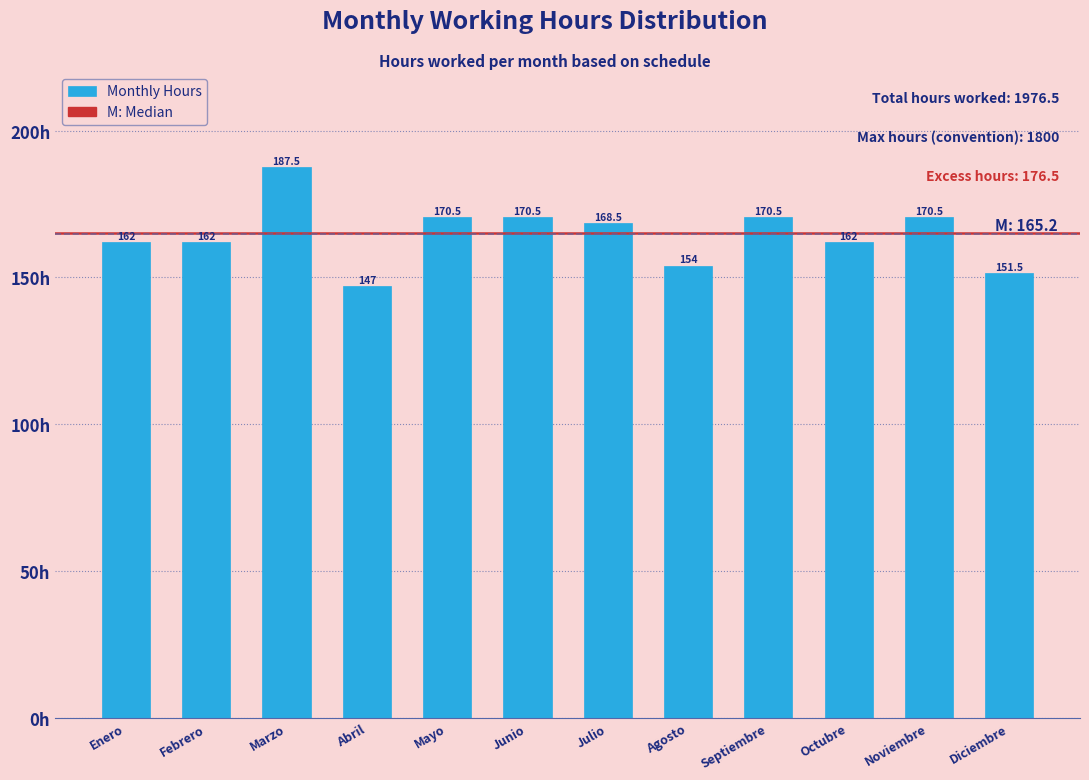

Reading left to right, what are all the values shown in this chart?

162.0	162.0	187.5	147.0	170.5	170.5	168.5	154.0	170.5	162.0	170.5	151.5